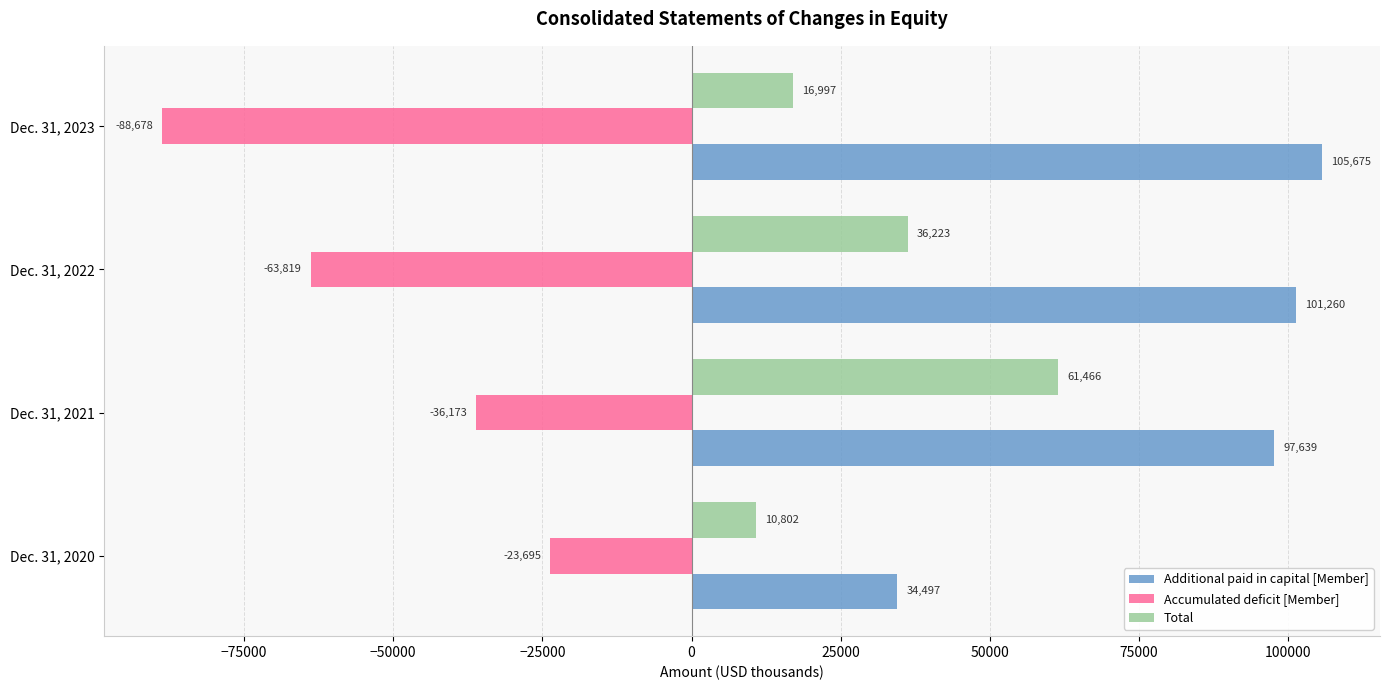

Which series changed the most between Dec. 31, 2022 and Dec. 31, 2023?

Accumulated deficit [Member]